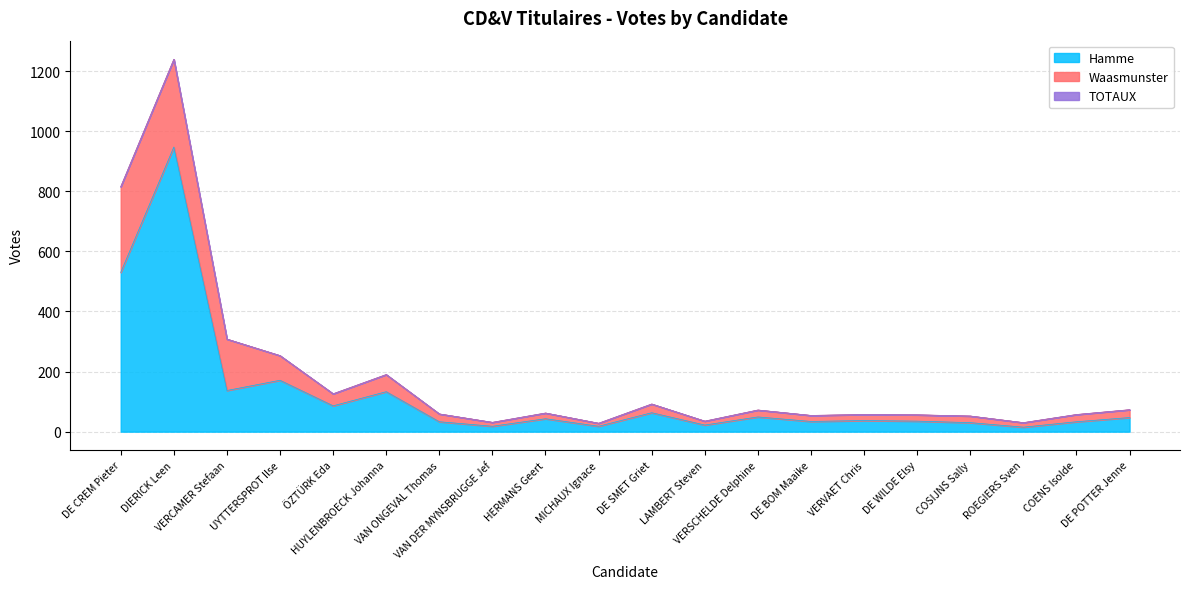

What is the minimum value for Hamme?

15